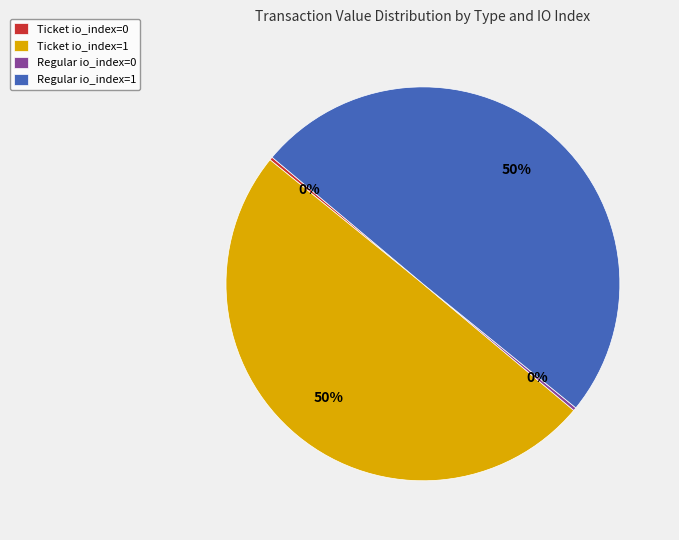

To the nearest percent, what is the average slice percentage?

25%